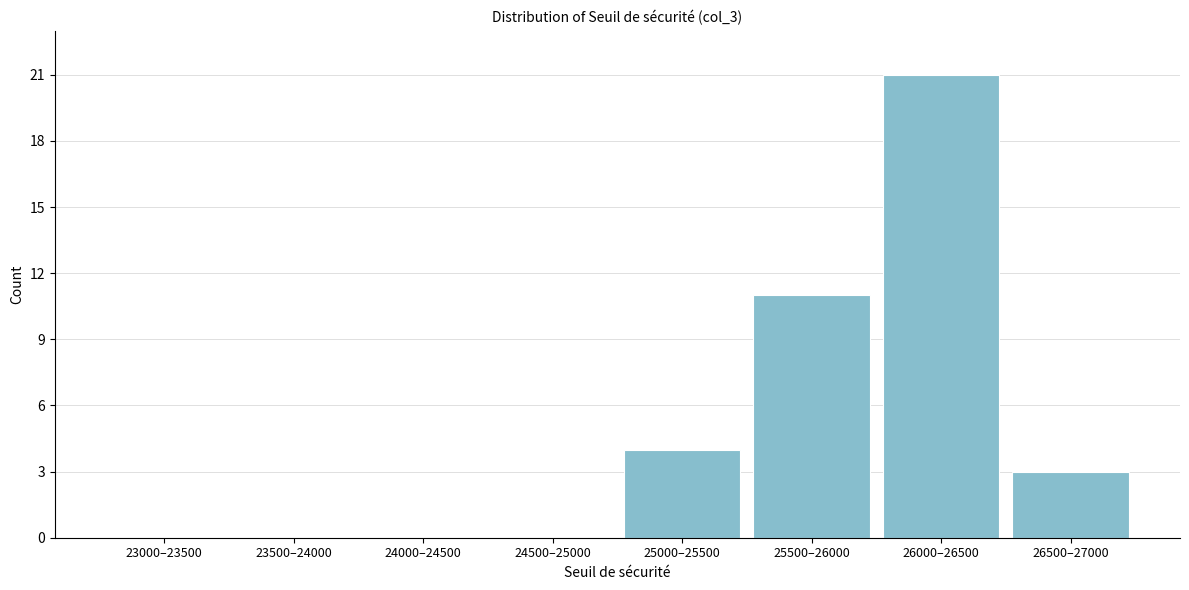

Reading right to left, transcribe all the data shown in this chart.

26500–27000=3	26000–26500=21	25500–26000=11	25000–25500=4	24500–25000=0	24000–24500=0	23500–24000=0	23000–23500=0